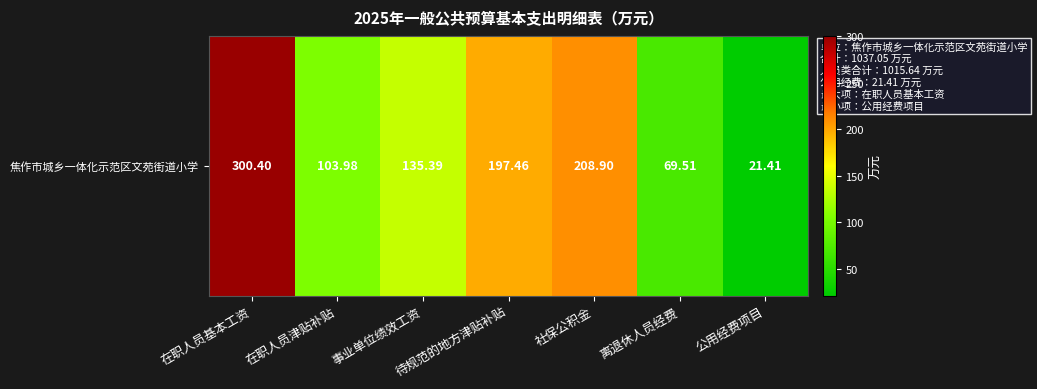

Count the number of categories in the chart.

7